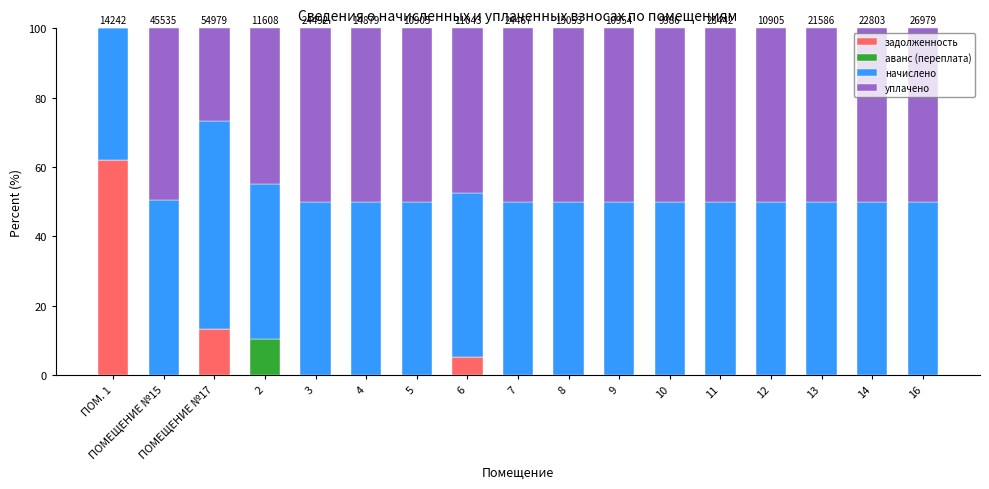

What is the total value across all series at 9?

100.0